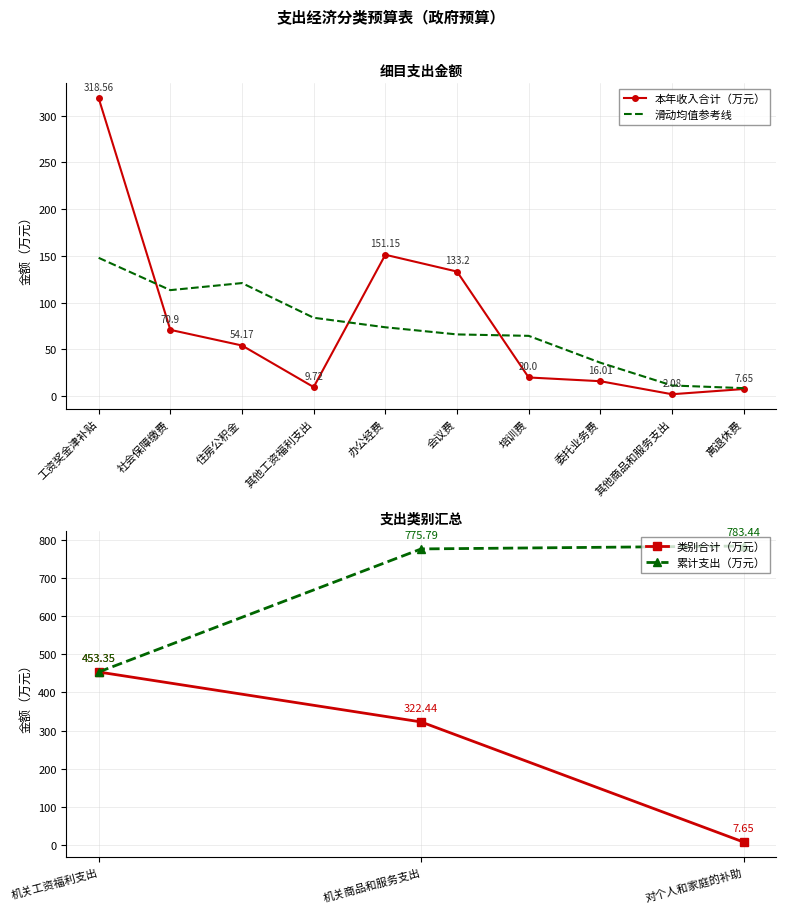

What is the sum of all values?

783.4